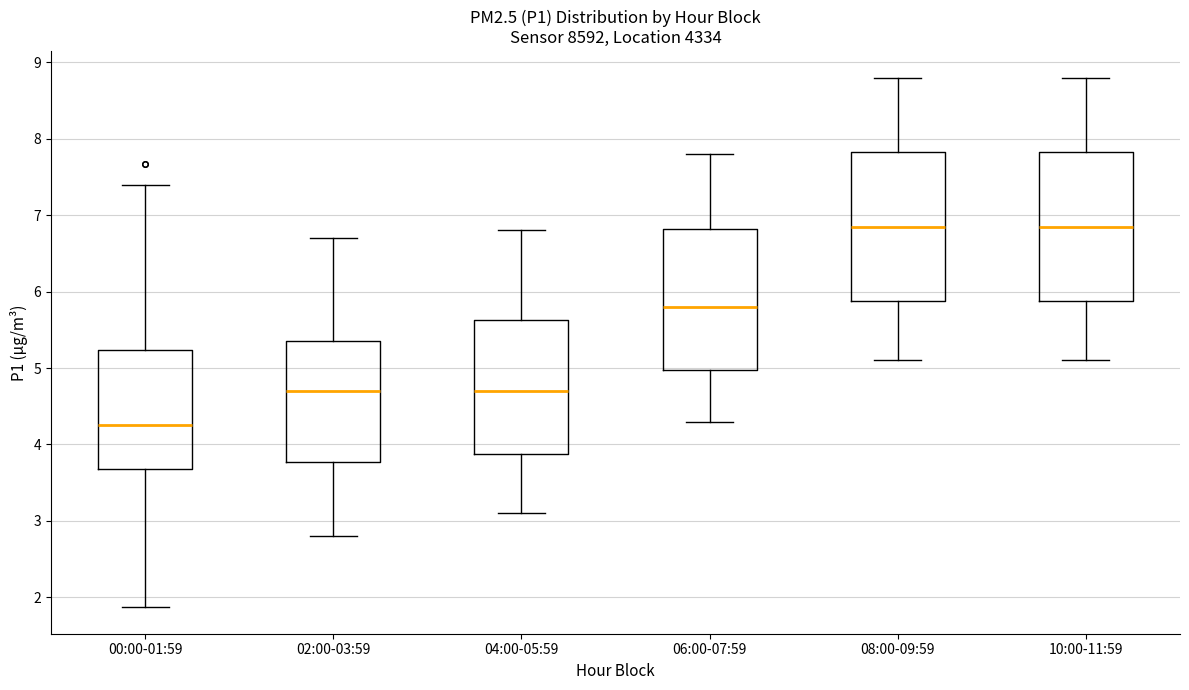

Where is the lower edge of the box for 06:00-07:59 on the y-axis? The values are not printed on the chart, so give them approximately, as read against the axis.

5.0